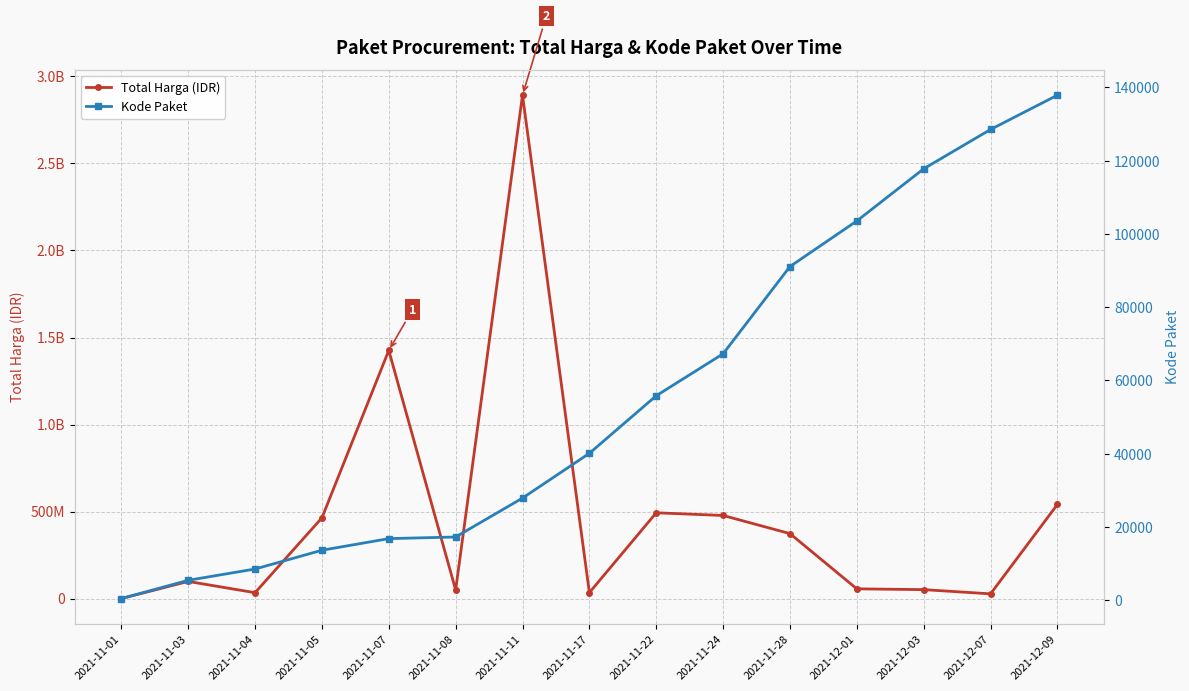

Where is the first local minimum for Total Harga (IDR)?

2021-11-04